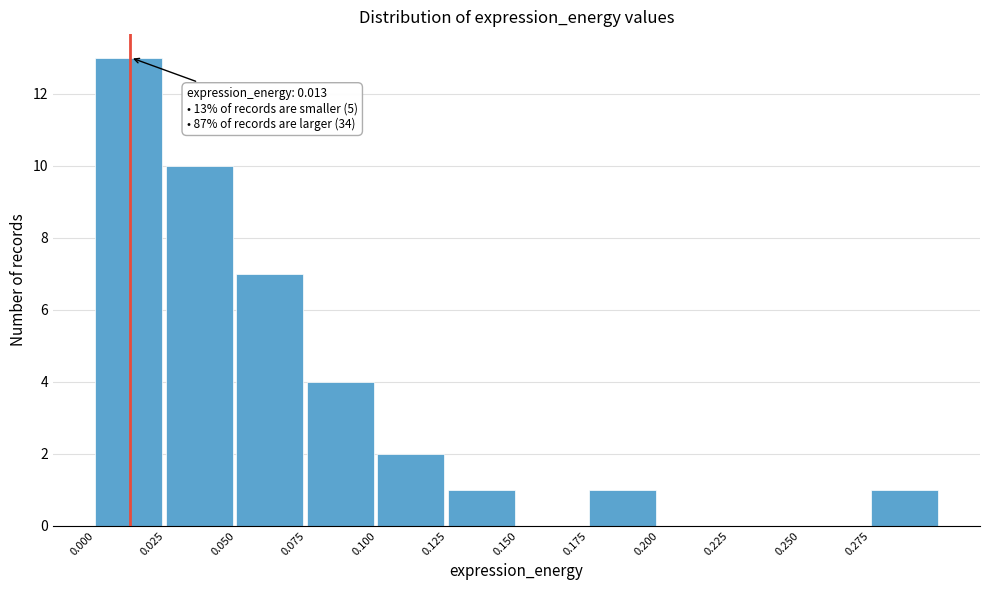

Which range on the x-axis has the tallest bar?

0.000 to 0.025